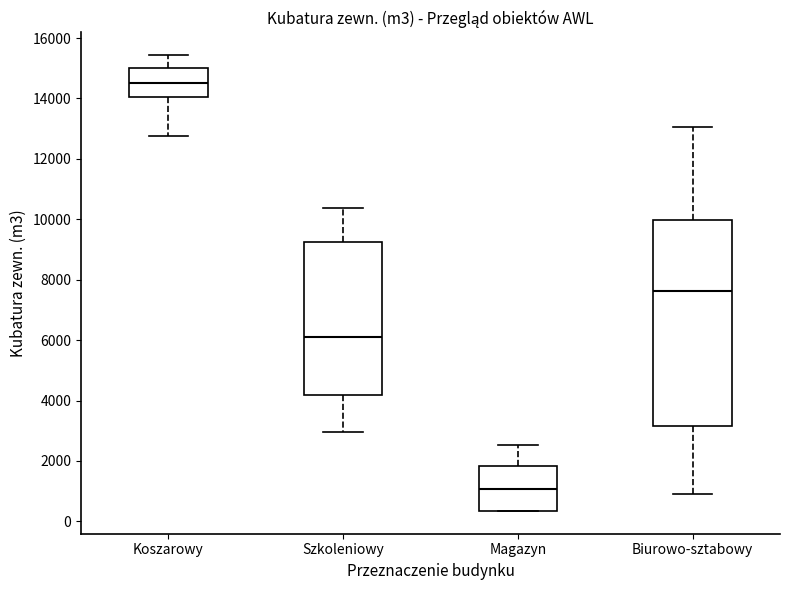

Where is the upper edge of the box for Szkoleniowy on the y-axis? The values are not printed on the chart, so give them approximately, as read against the axis.

9200